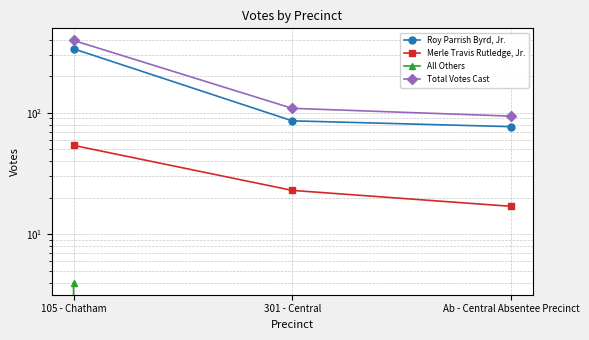

What is the label of the 1st point from the left?

105 - Chatham